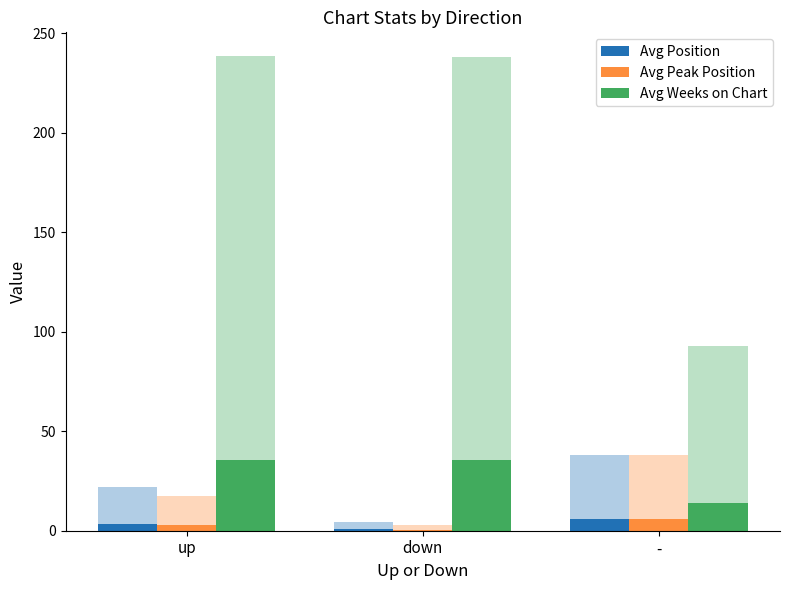

True or false: Avg Peak Position has a value of 4.6 at up.

False